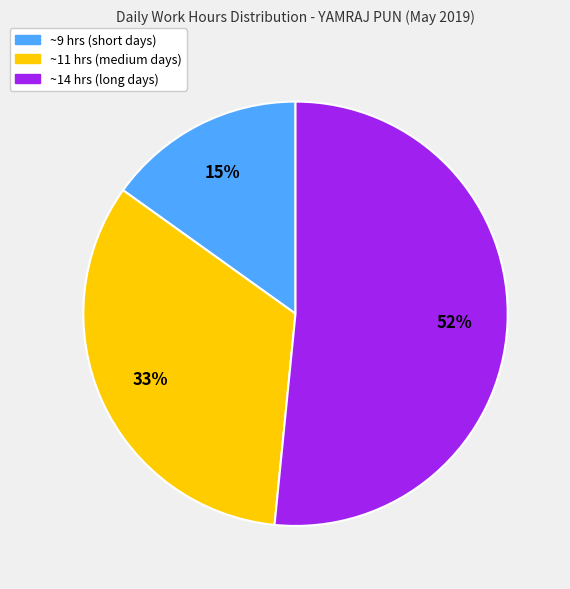

How many segments does this pie chart have?

3